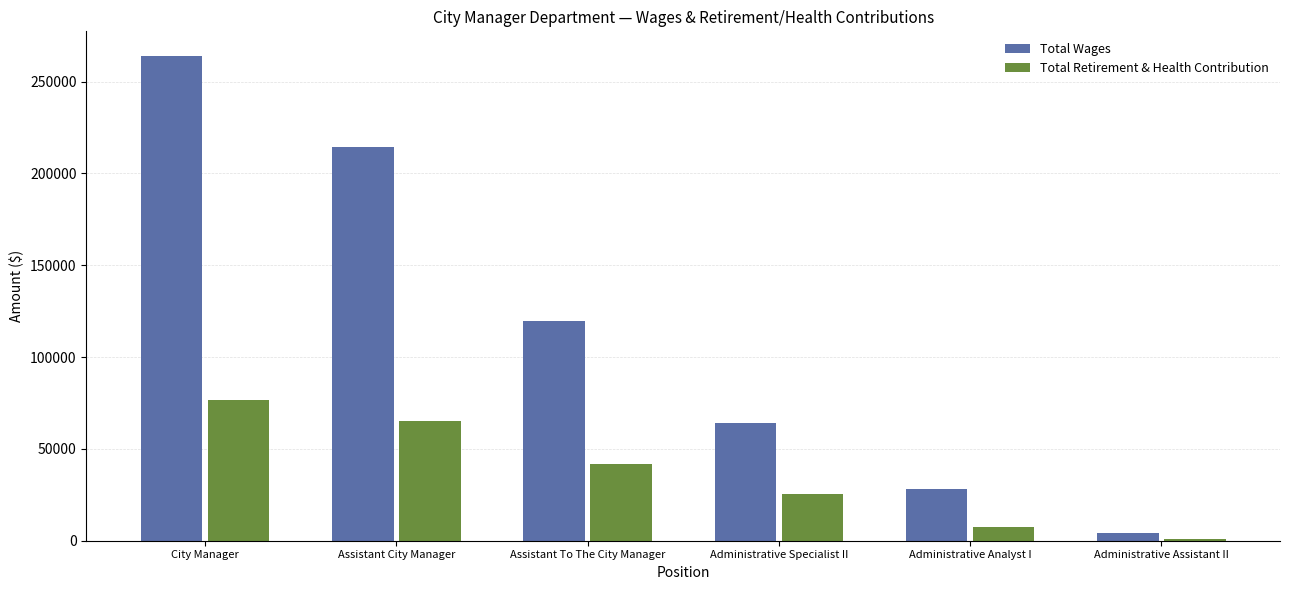

What is the sum of the Total Retirement & Health Contribution values at City Manager and Administrative Specialist II?

101843